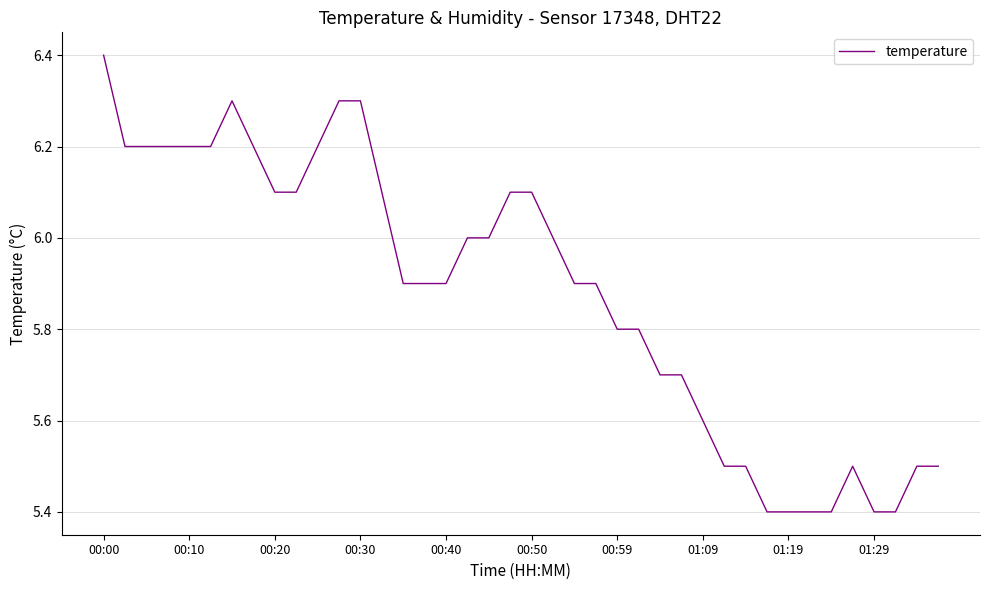

Does the chart display data point markers on the line(s)?

No